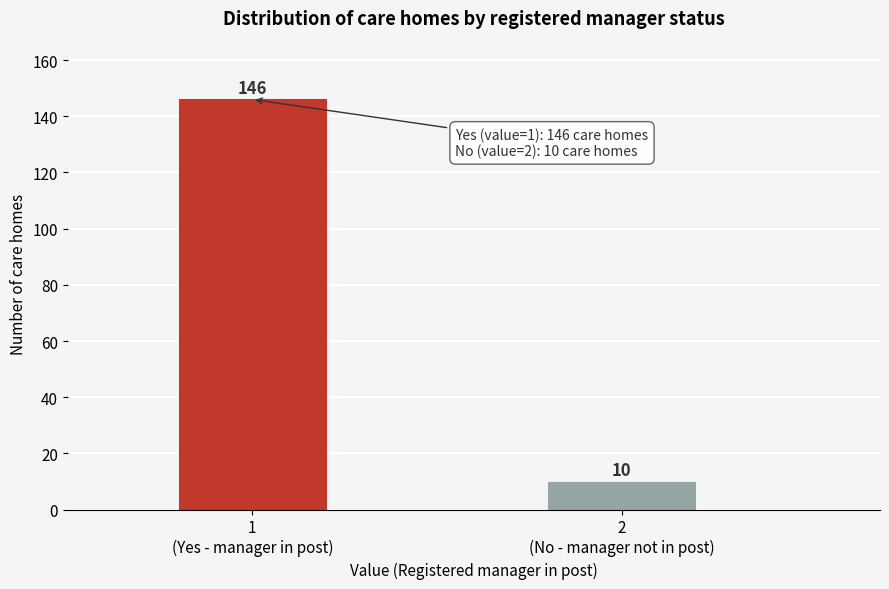

Reading left to right, what are all the values shown in this chart?

146	10